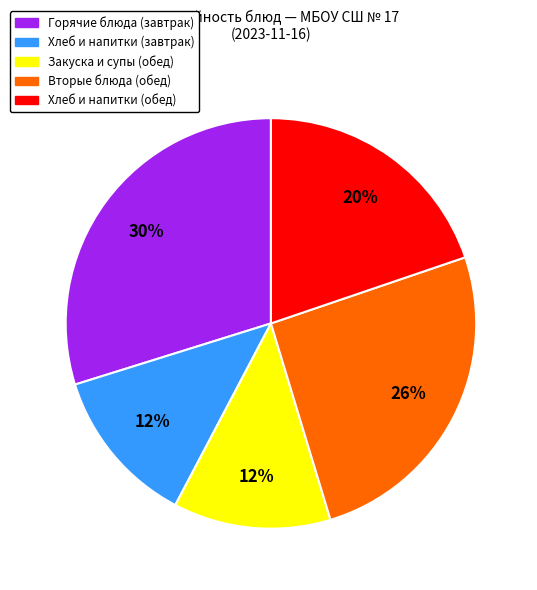

Is there a majority slice in this chart?

No